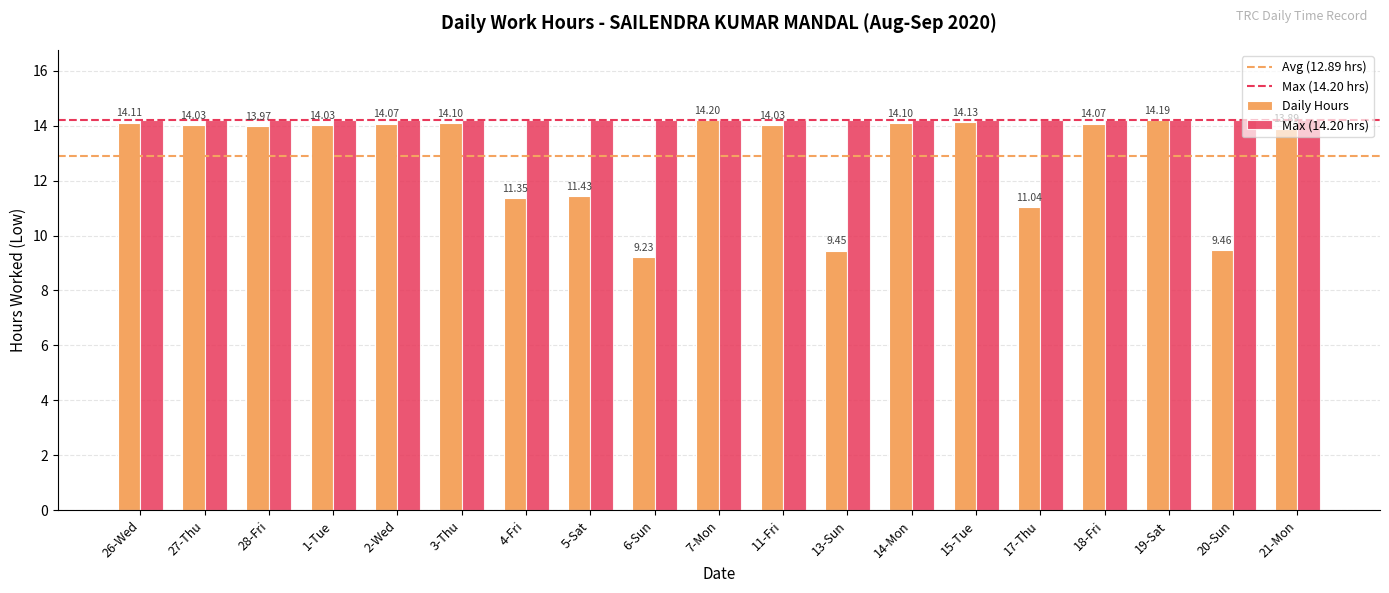

Are the bars grouped side by side (vs. stacked)?

Yes